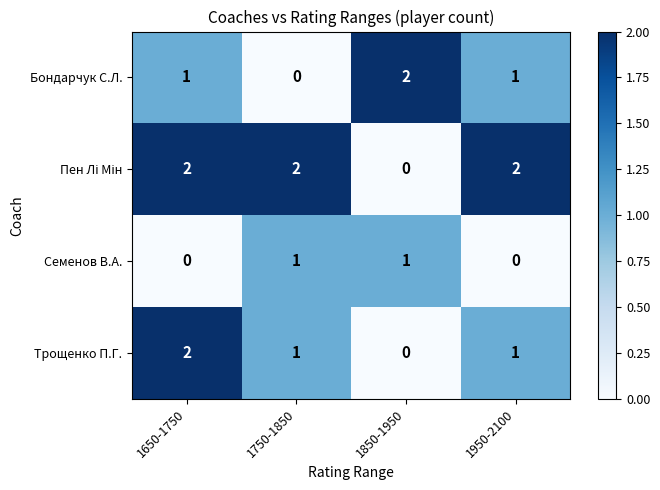

At which category is the sum across all series the highest?

1650-1750